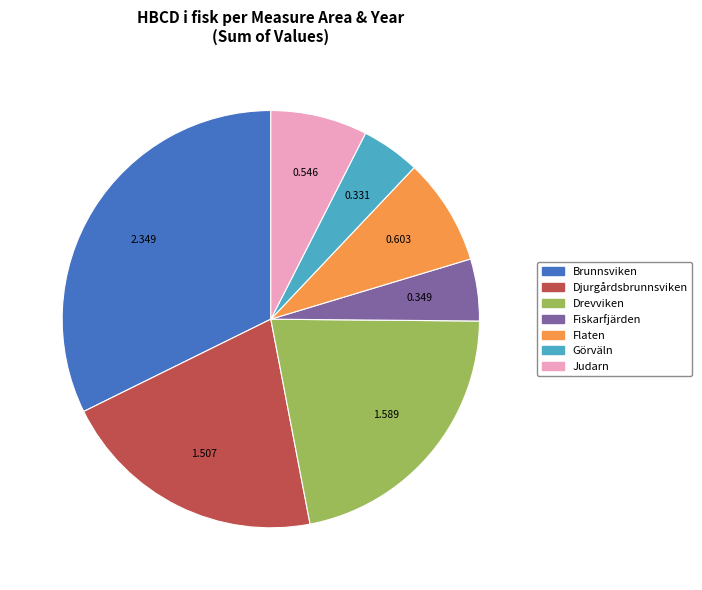

Is there any slice that represents more than half of the pie?

No